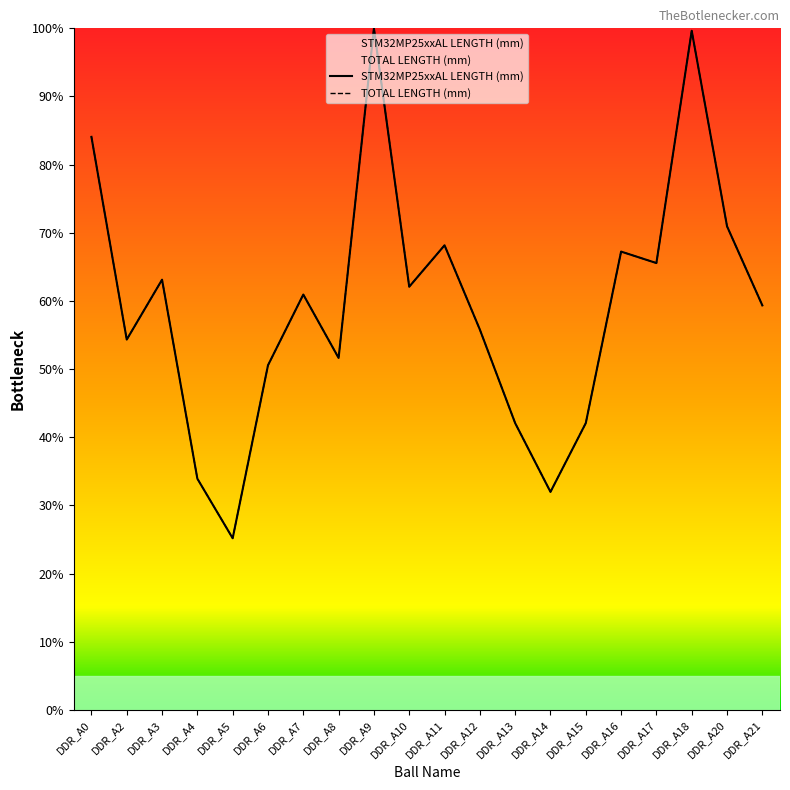

Is this an area chart (filled region under the line)?

No